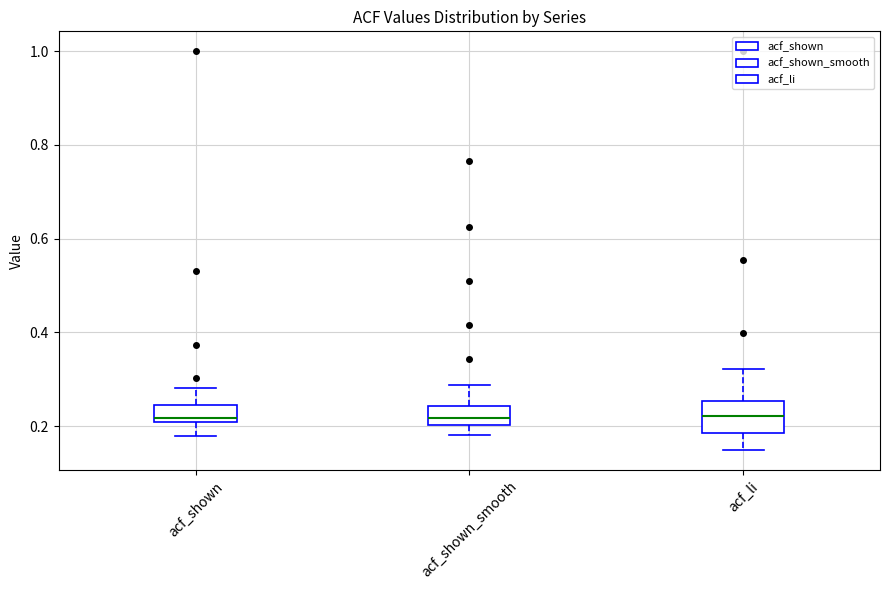

Where is the upper edge of the box for acf_shown_smooth on the y-axis? The values are not printed on the chart, so give them approximately, as read against the axis.

0.24